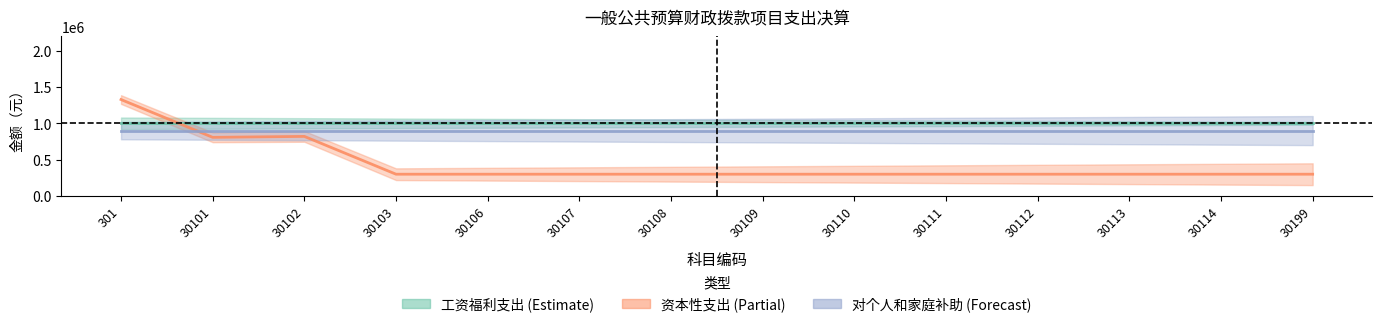

True or false: 对个人和家庭补助 (Forecast) and 资本性支出 (Partial) cross at least once.

True